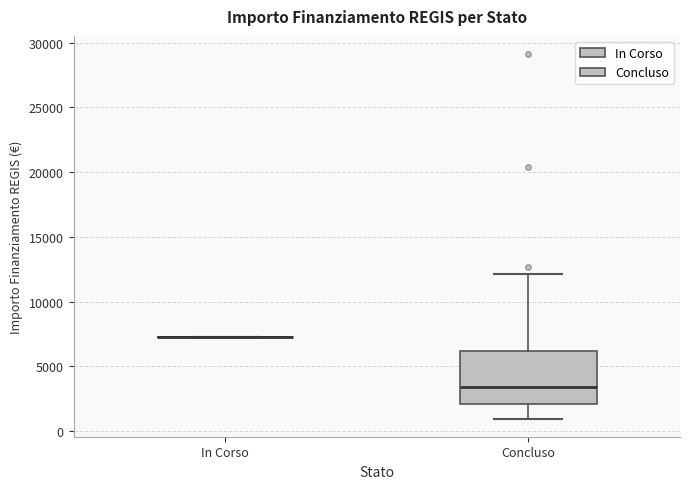

Reading left to right, read every box against the y-axis: the position of its median line, the range the box covers, and the ends of its whiskers. The values are not printed on the chart, so give them approximately, as read against the axis.

In Corso: box collapsed to a line at 7500, whiskers 7500 to 7500
Concluso: median 3500, box 2000 to 6000, whiskers 1000 to 12000